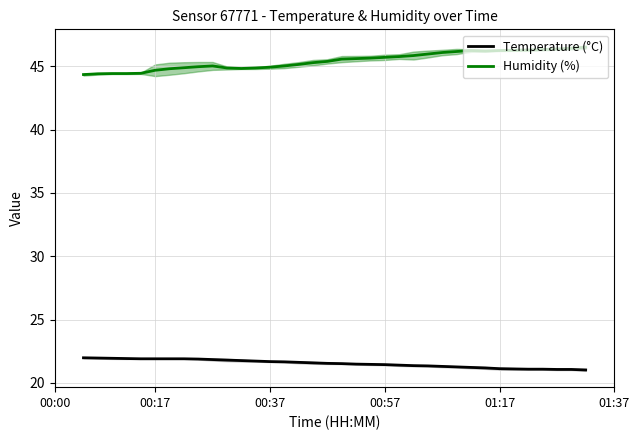

True or false: Humidity (%) and Temperature (°C) intersect in this chart.

False